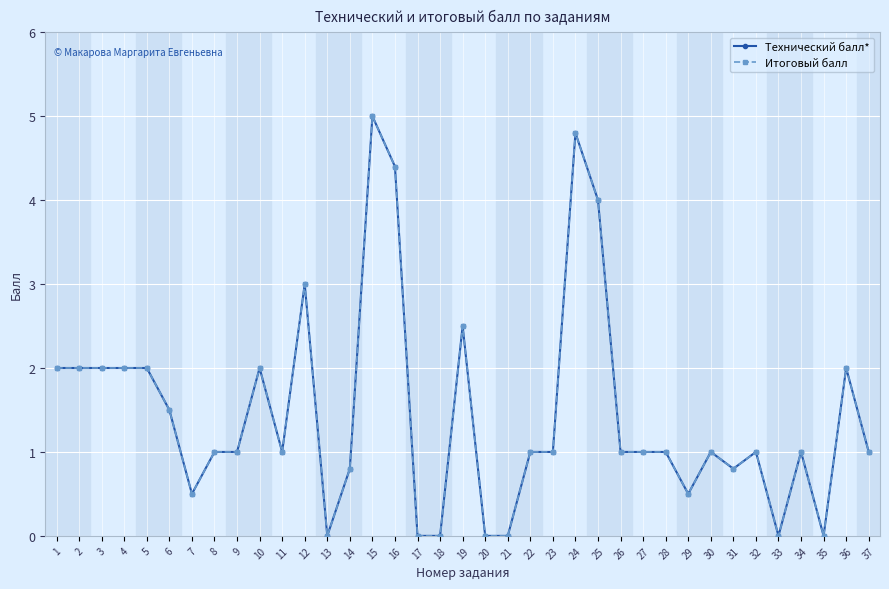

What is the average value of the Итоговый балл series?

1.5